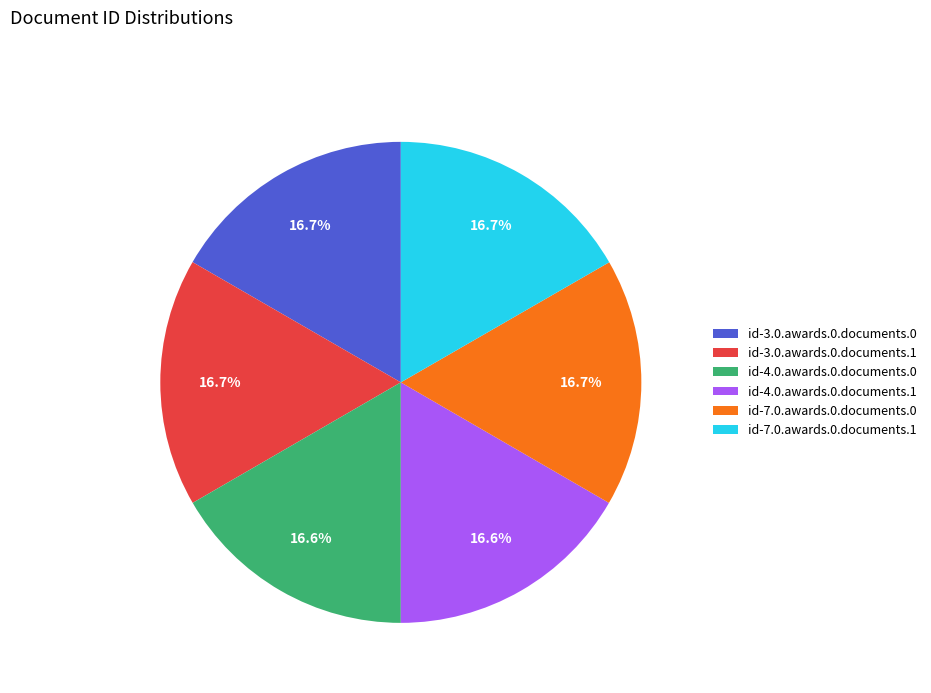

What is the ratio of the value at id-7.0.awards.0.documents.0 to the value at id-4.0.awards.0.documents.1?

1.0